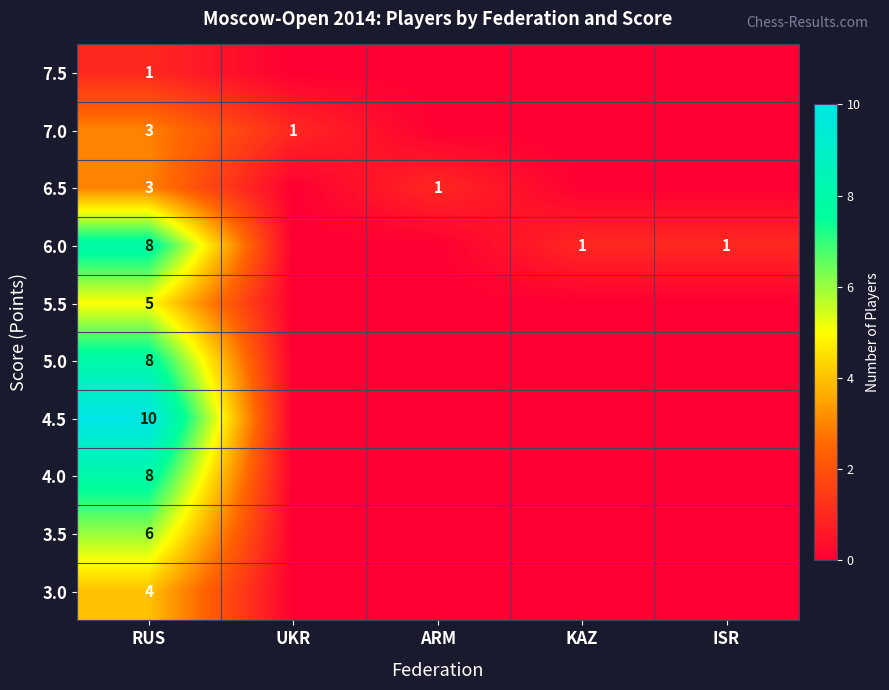

The value of 7.0 at RUS is 3. True or false?

True